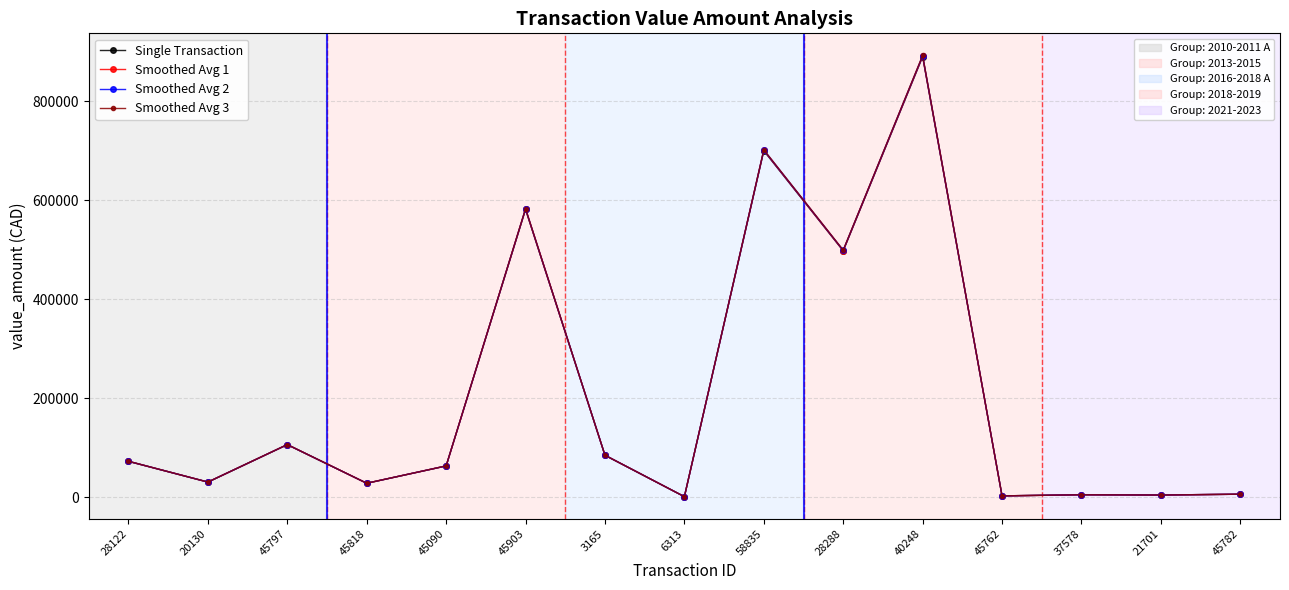

What is the total value across all series at 20130?

122571.6